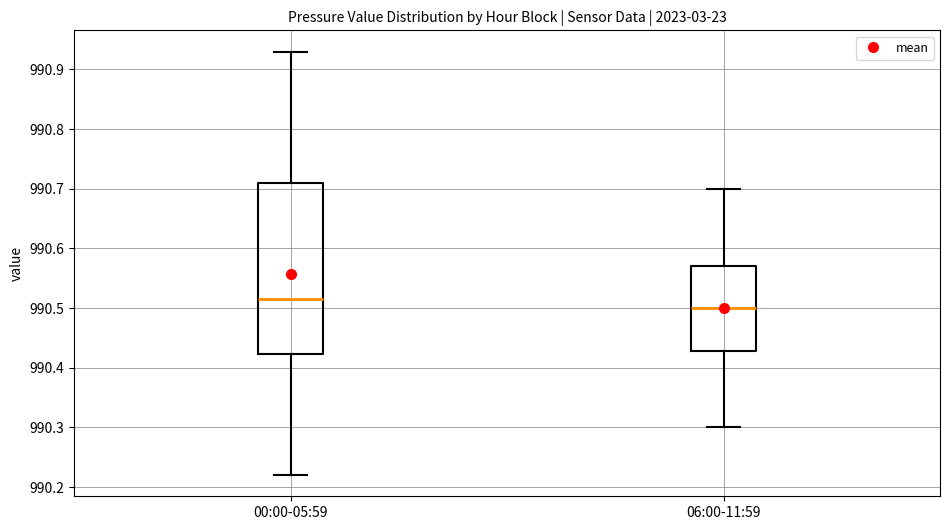

Which box is the tallest, from its lower edge to its upper edge?

00:00-05:59